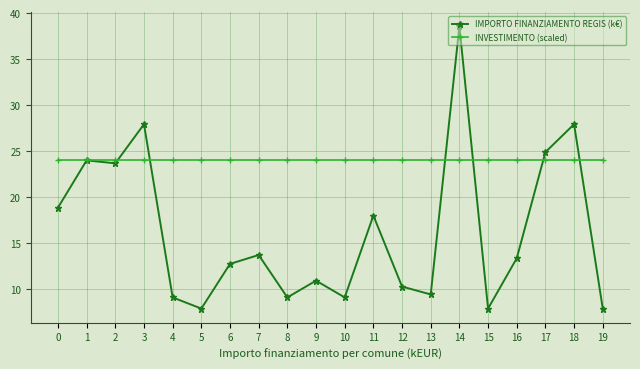

Reading left to right, list all the values displayed in this chart.

IMPORTO FINANZIAMENTO REGIS (k€): 18.9	24.0	23.7	27.9	9.1	7.9	12.7	13.7	9.1	10.9	9.1	18.0	10.3	9.4	38.6	7.9	13.4	24.9	27.9	7.9
INVESTIMENTO (scaled): 24.0	24.0	24.0	24.0	24.0	24.0	24.0	24.0	24.0	24.0	24.0	24.0	24.0	24.0	24.0	24.0	24.0	24.0	24.0	24.0